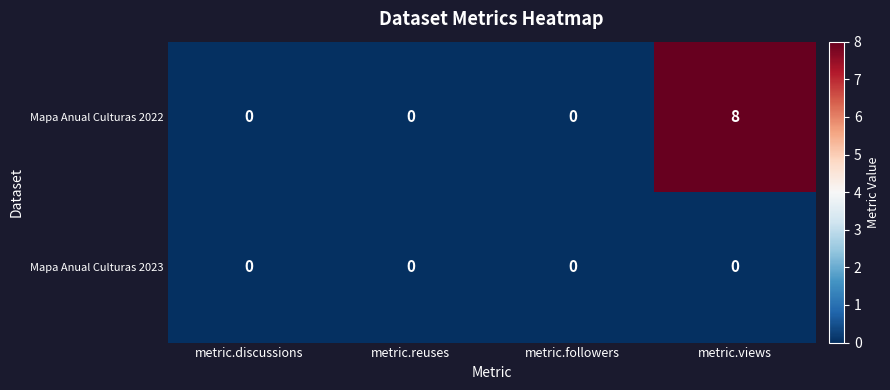

What is the difference between the maximum and minimum values in the Mapa Anual Culturas 2022 series?

8